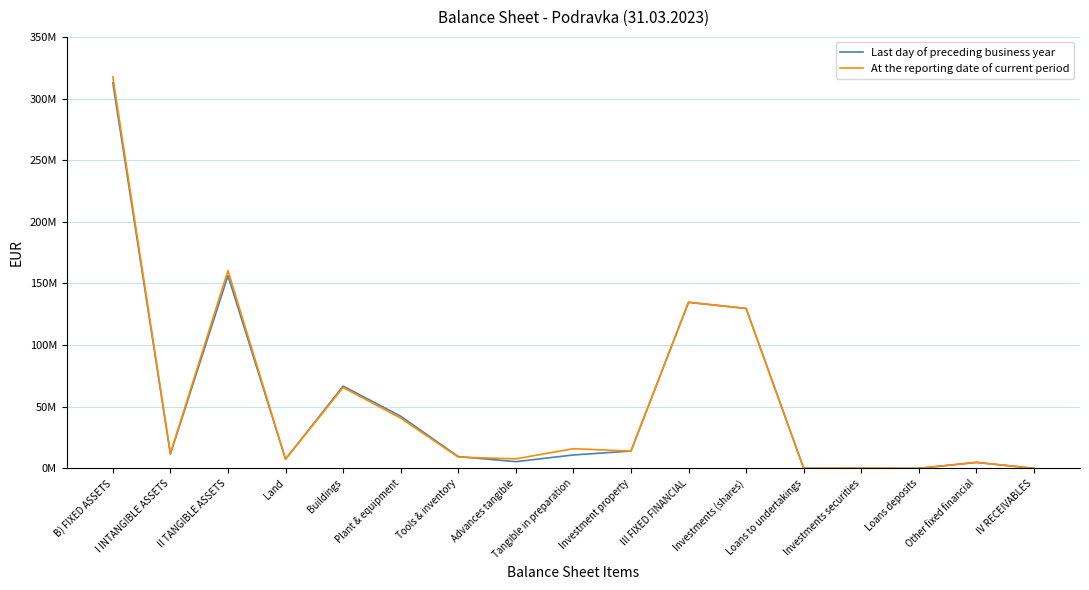

The At the reporting date of current period series shows 15942812 at Tangible in preparation. True or false?

True